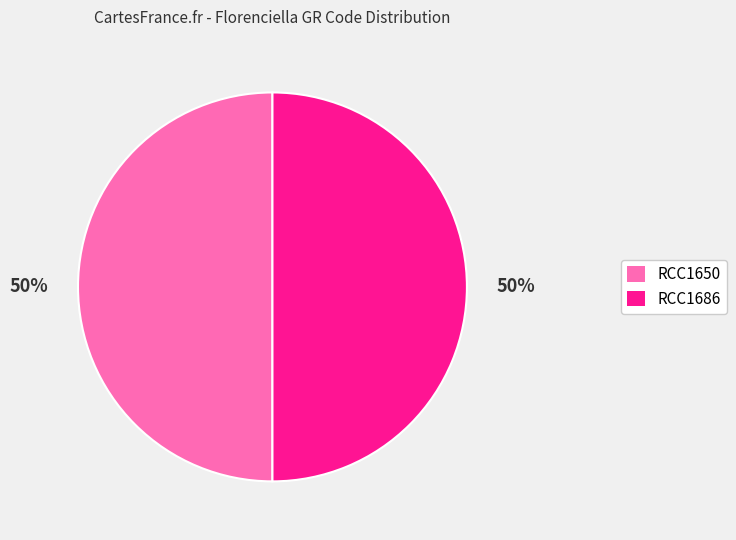

To the nearest percent, what percentage of the pie is RCC1686?

50%